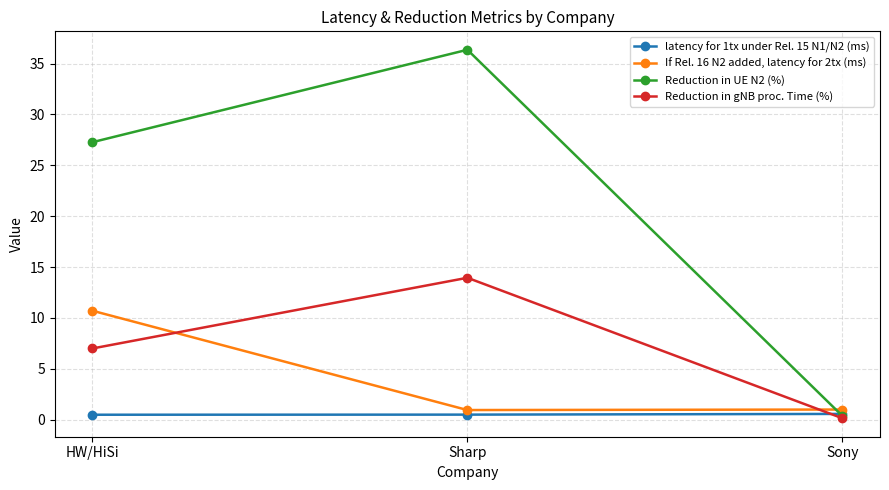

Which series has the widest spread of values?

Reduction in UE N2 (%)